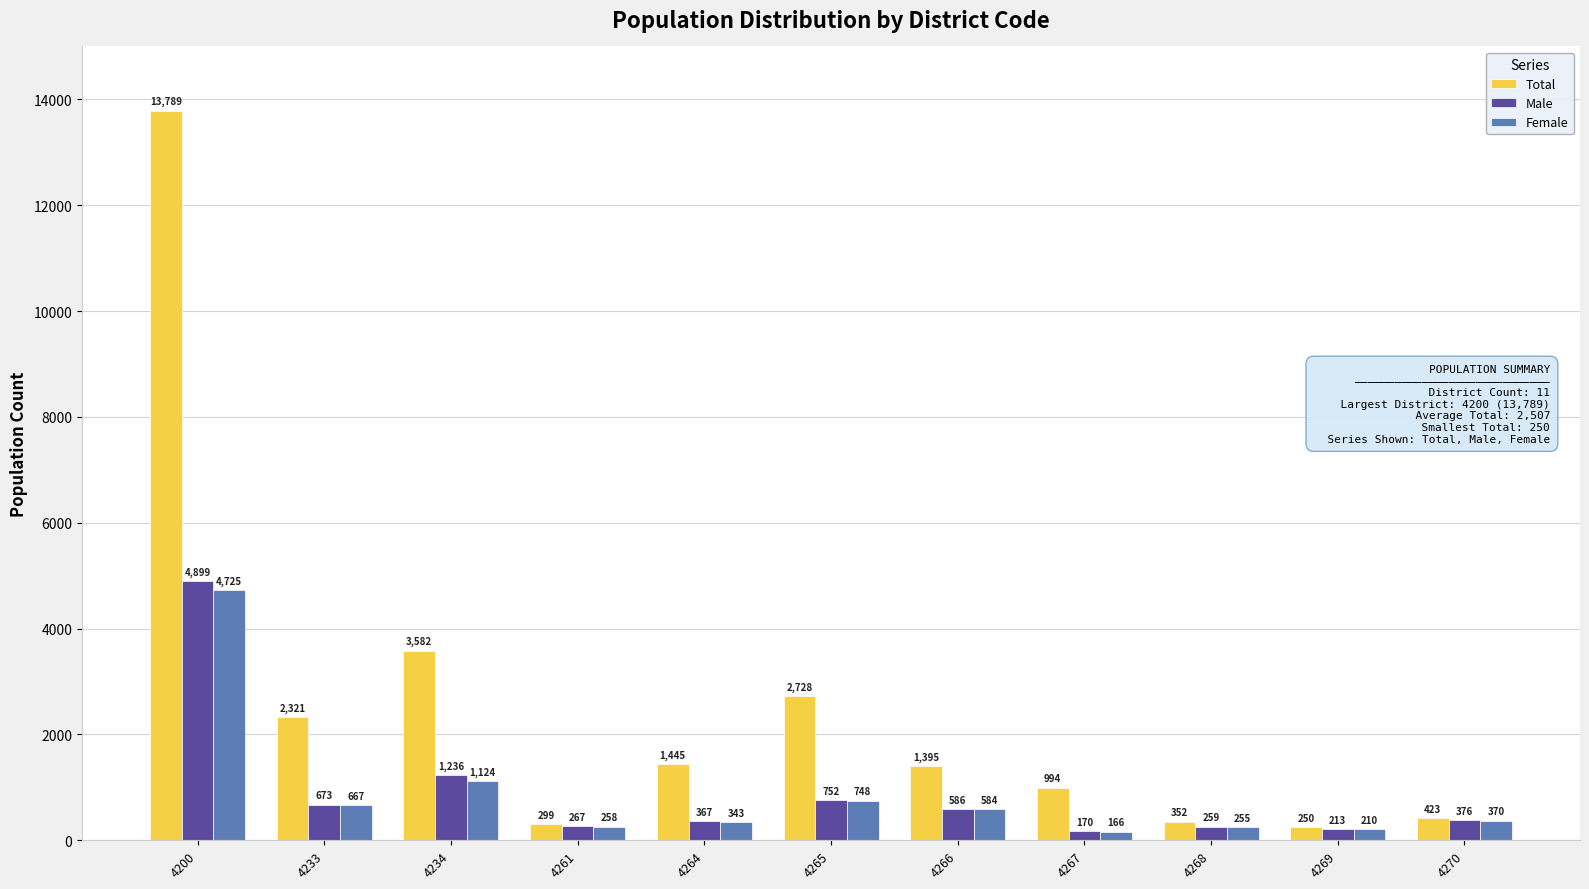

What is the value of the Total bar at the 3rd from the left?

3582